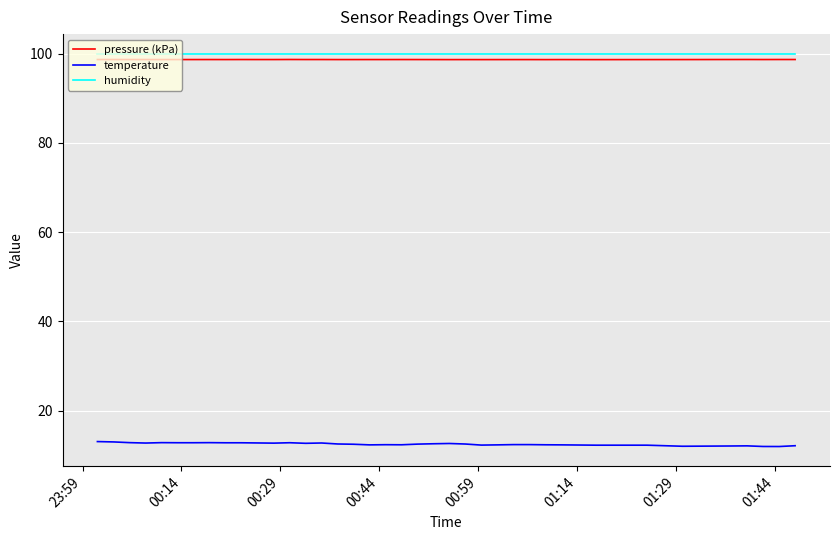

What are all the series names shown in the legend?

pressure (kPa), temperature, humidity